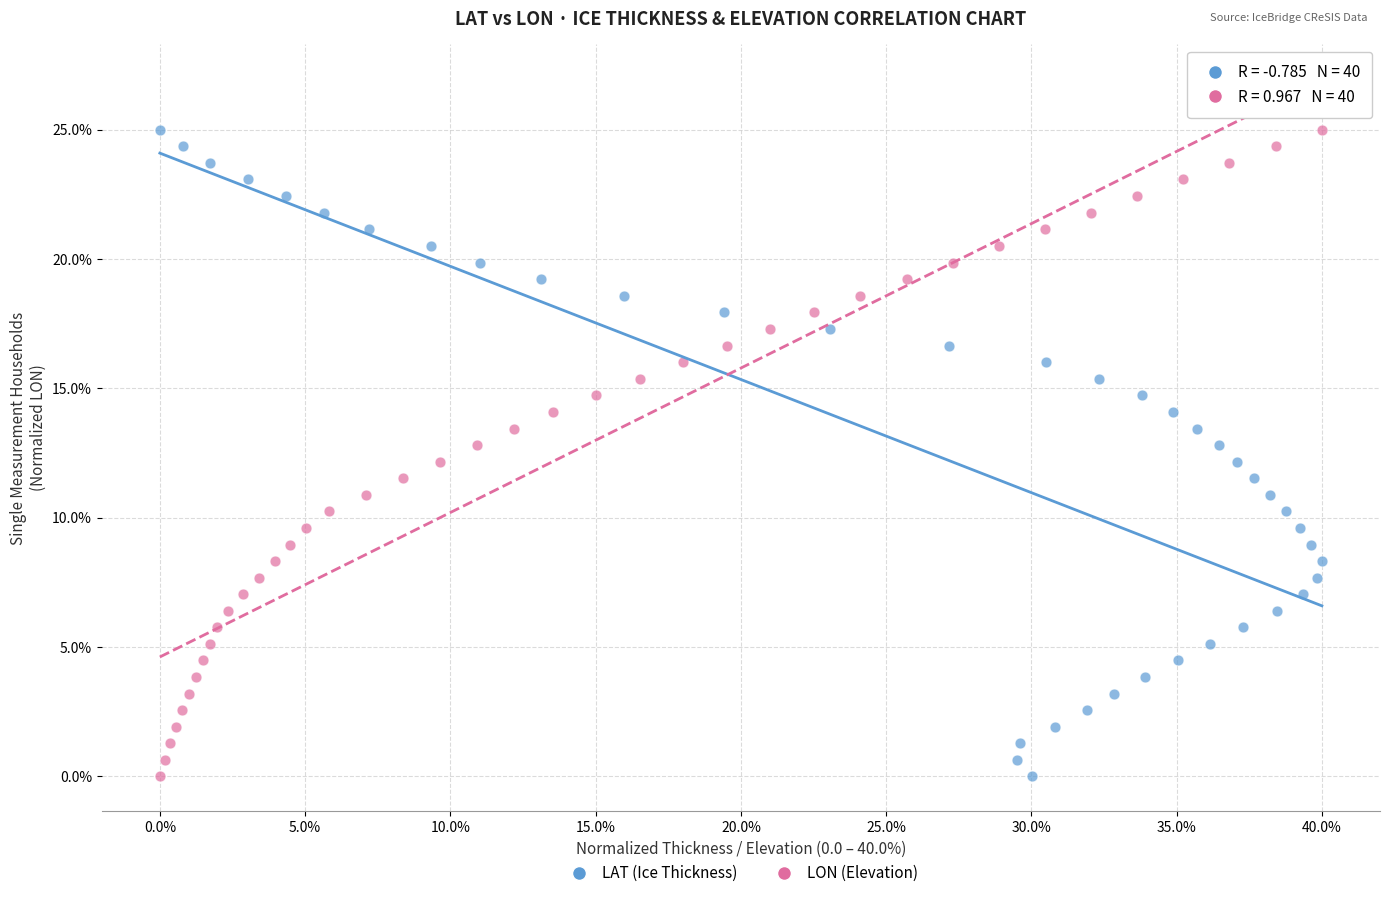

What are all the series names shown in the legend?

LAT (Ice Thickness), LON (Elevation)